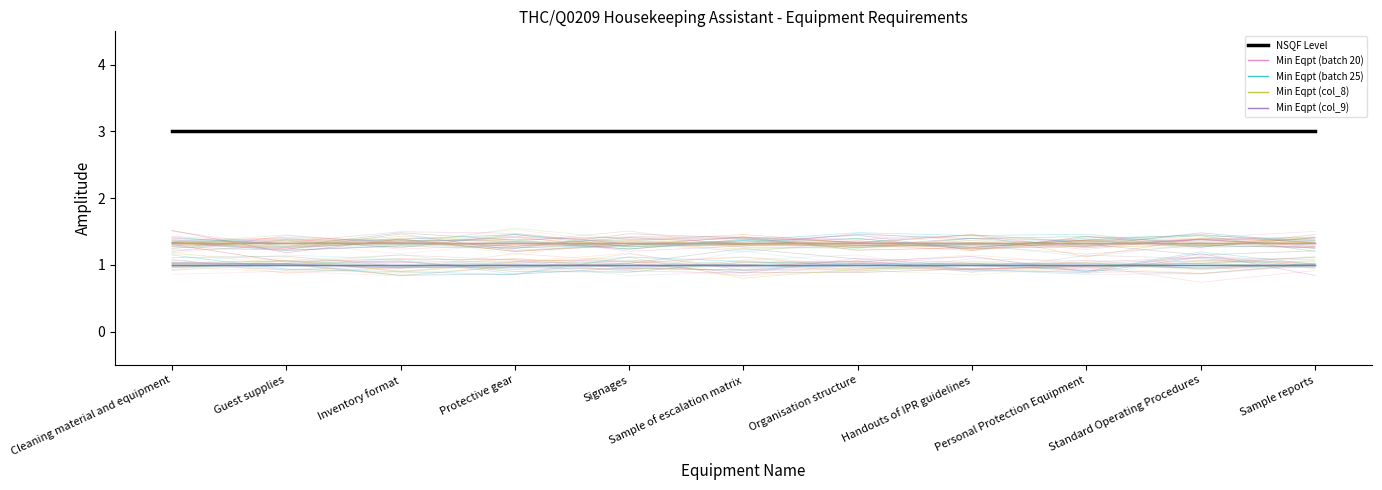

What is the greatest value displayed?

3.0